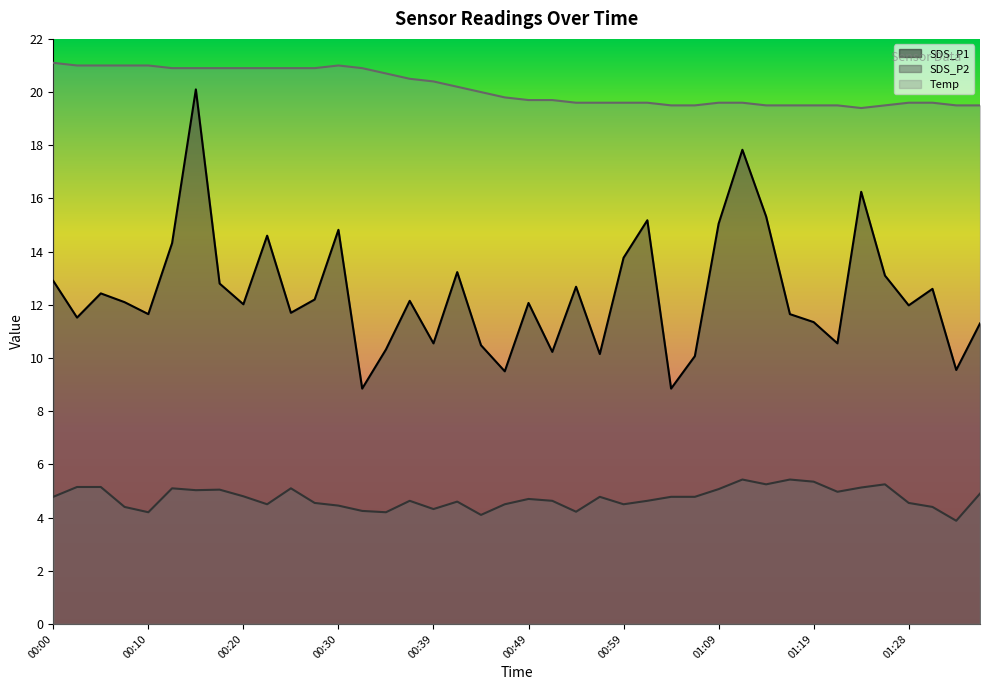

The value of SDS_P1 at 01:16 is 18.7. True or false?

False